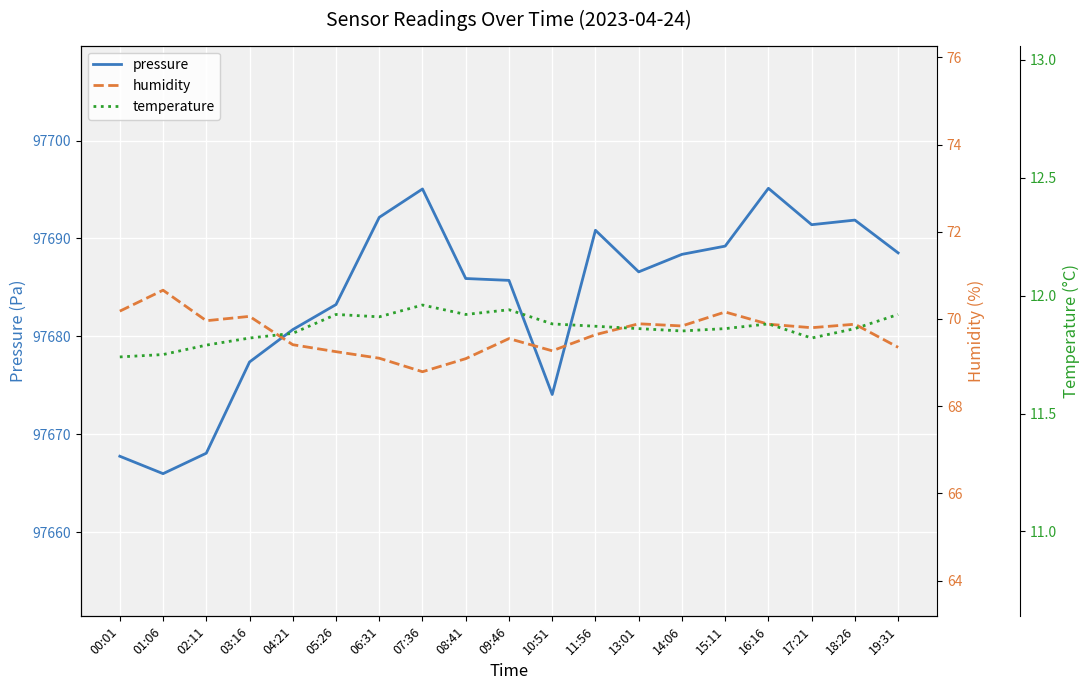

The value of pressure at 17:21 is 97691.4. True or false?

True